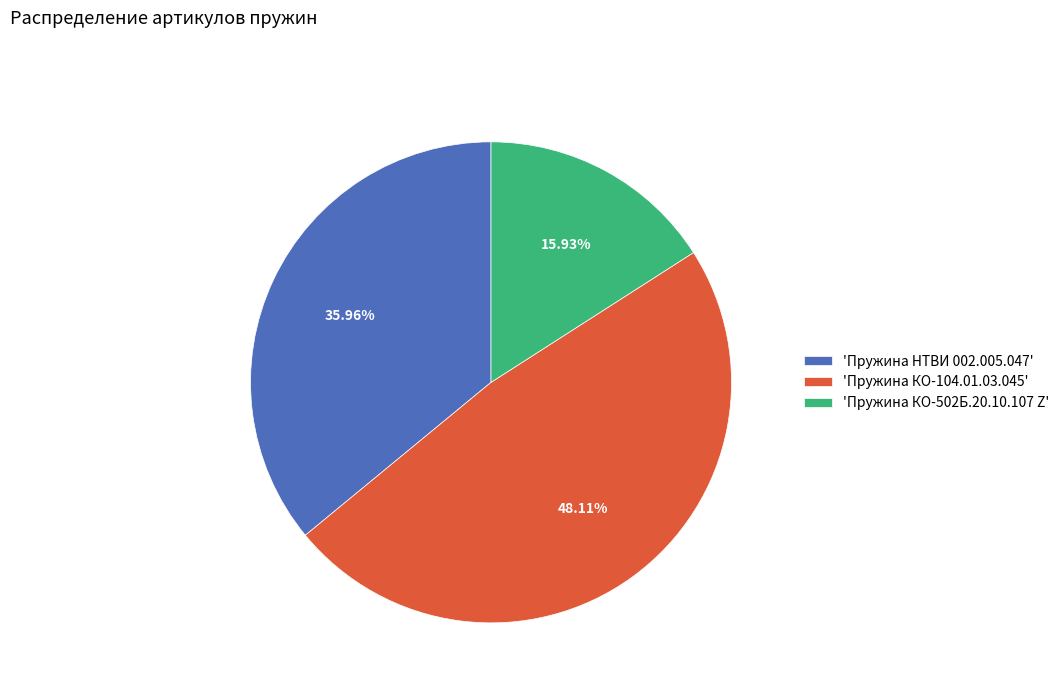

Does 'Пружина КО-104.01.03.045' account for over 50% of the chart?

No